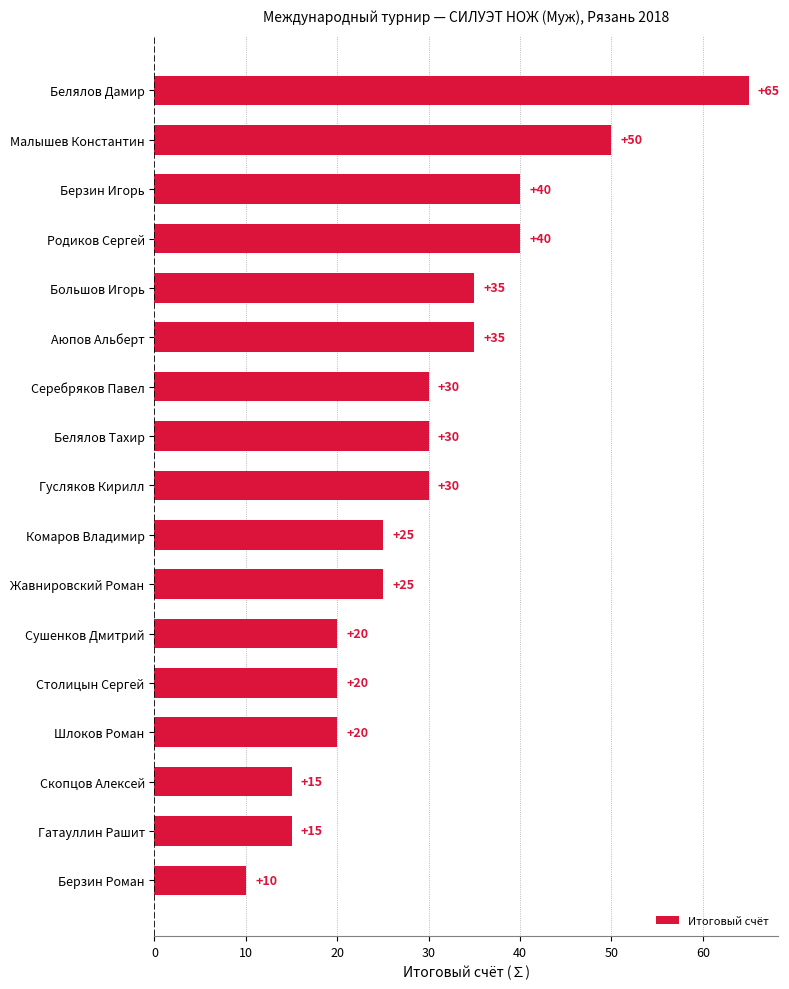

Which label corresponds to the largest value in the chart?

Белялов Дамир